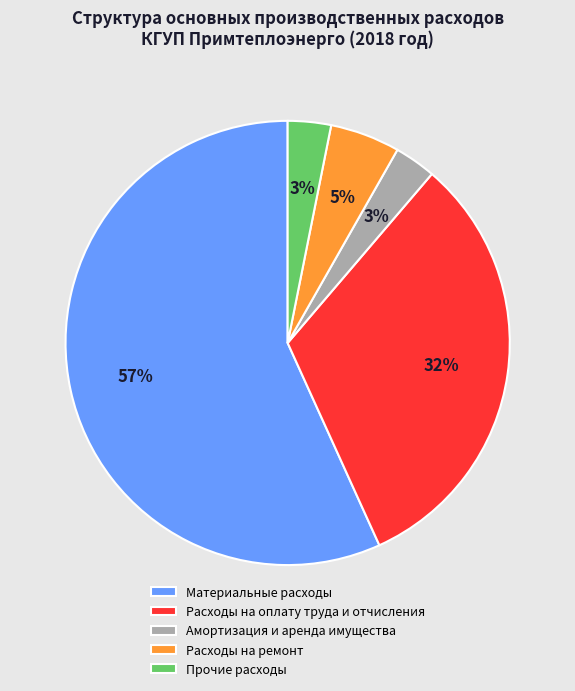

To the nearest percent, what percentage of the pie is Расходы на оплату труда и отчисления?

32%